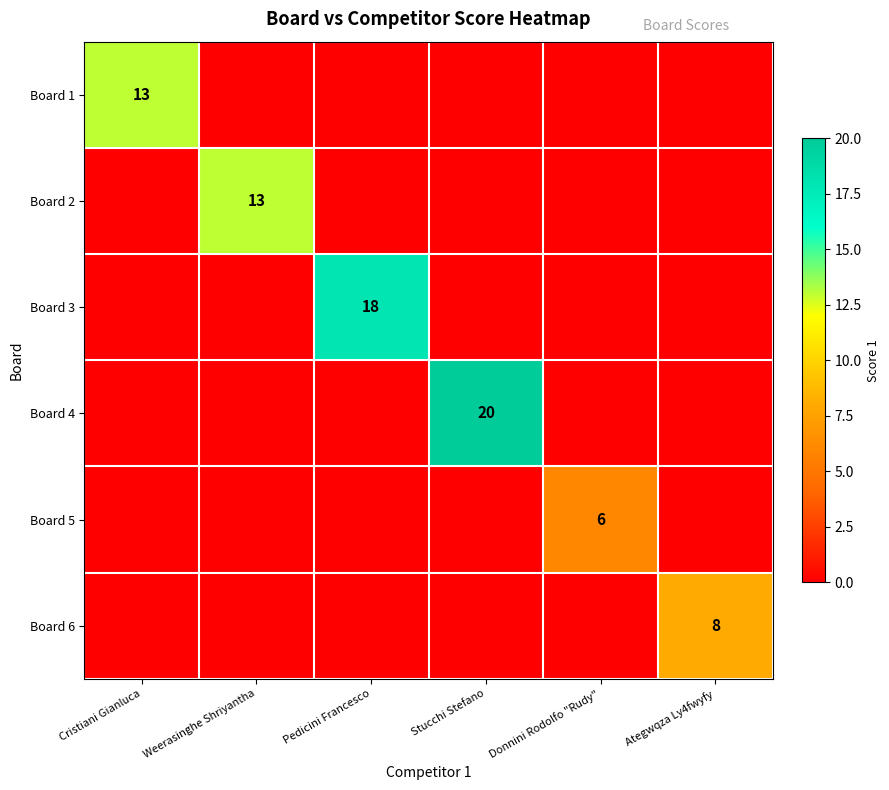

How many values in Board 2 are above zero?

1